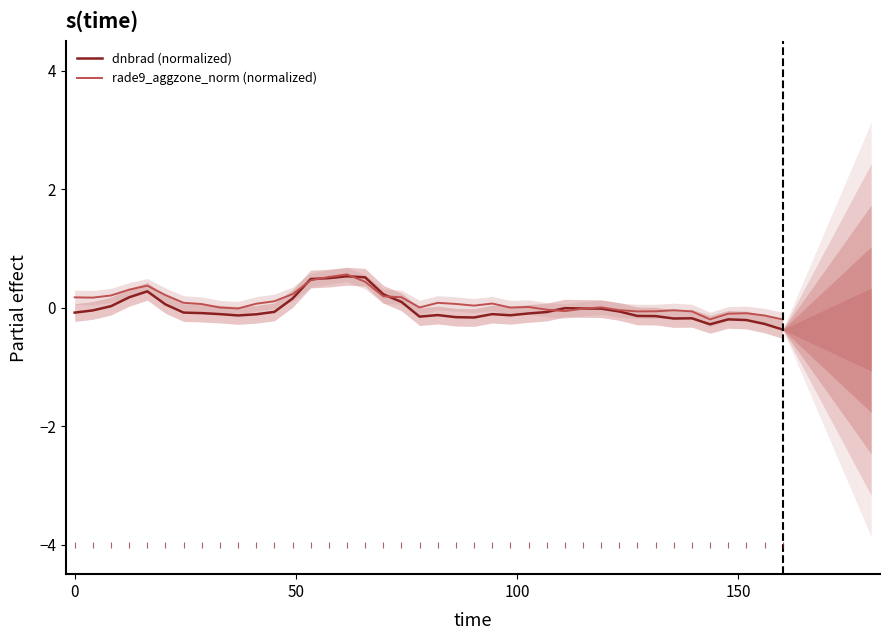

What is the highest value of the rade9_aggzone_norm (normalized) series?

0.6